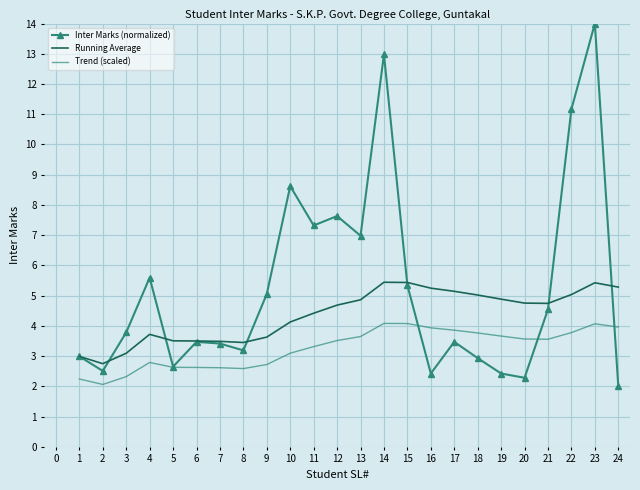

What is the spread (max minus min) of values at 23?

9.9